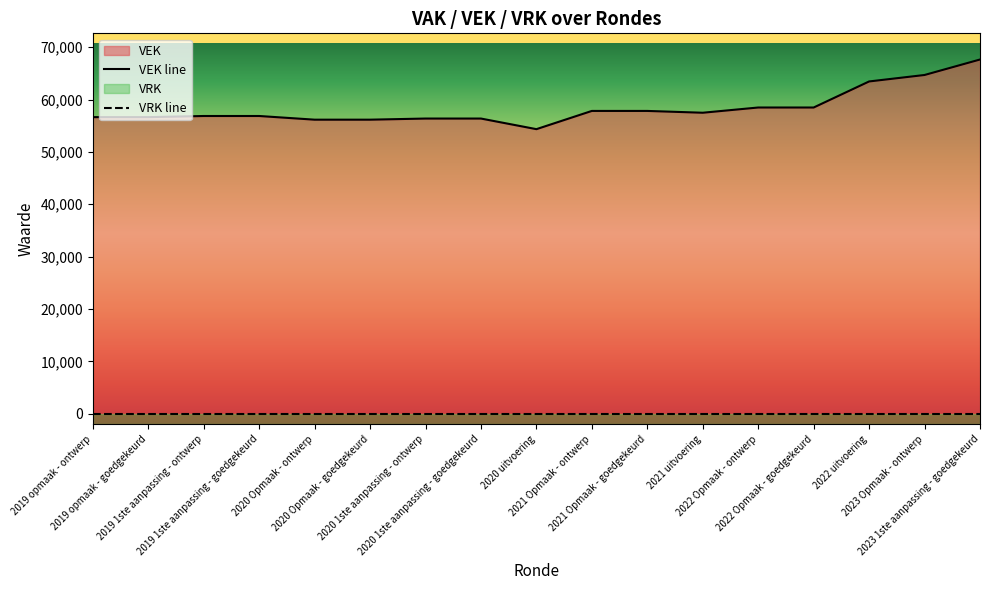

The value at 2020 Opmaak - goedgekeurd is 27721. True or false?

False